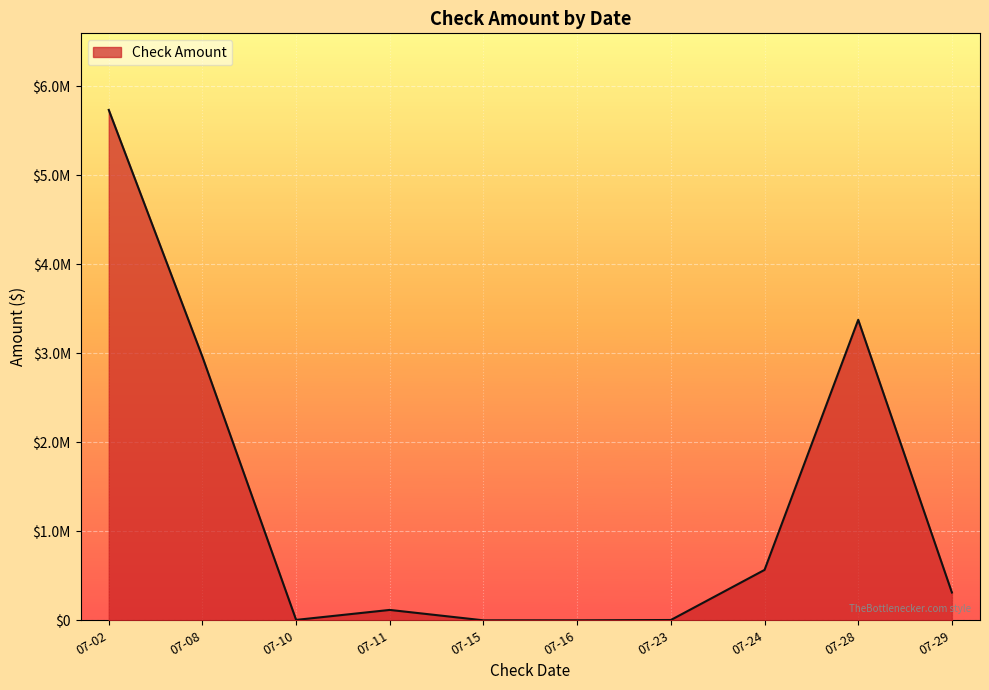

Which category has the lowest value across all series?

2025-07-15